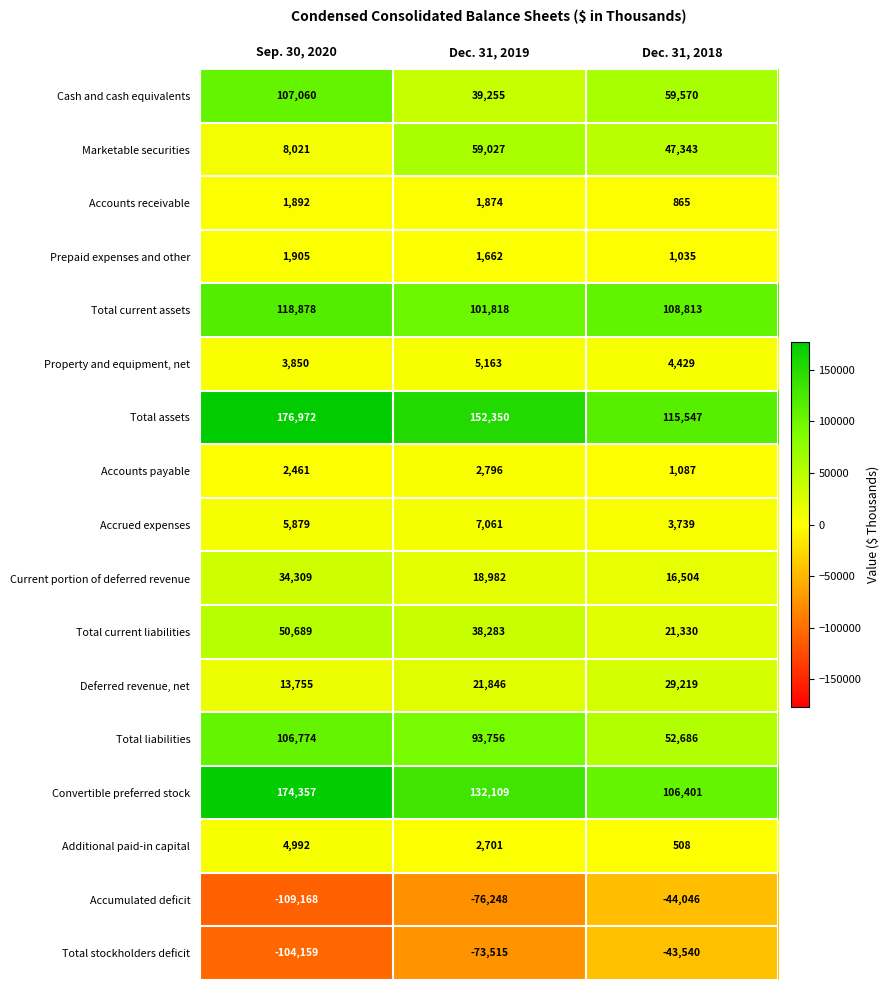

What is the difference between the maximum and minimum values in the Accounts payable series?

1709